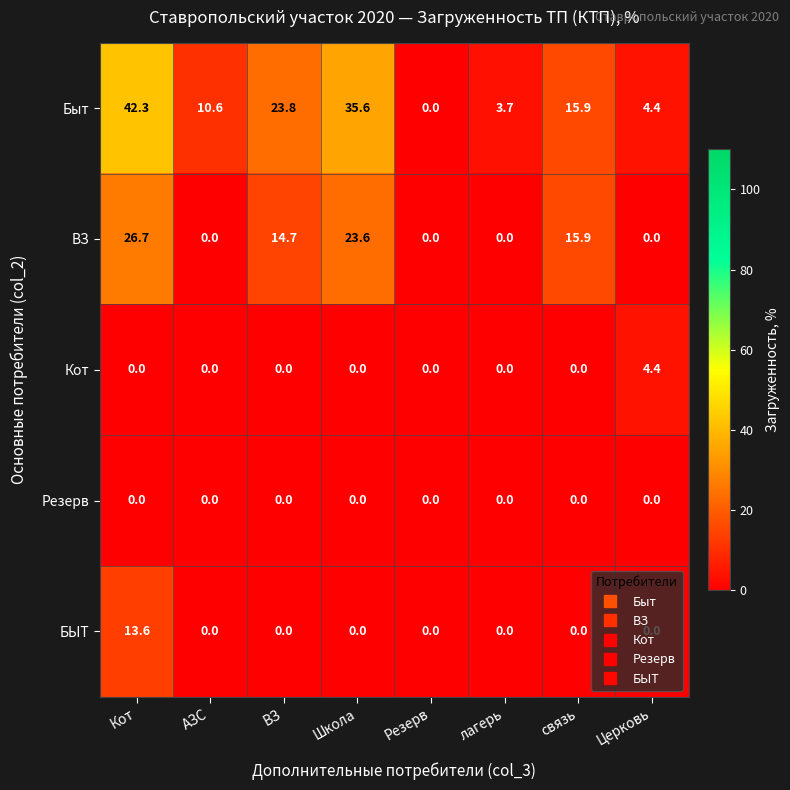

List the series in order of their peak value, highest first.

Быт, ВЗ, БЫТ, Кот, Резерв